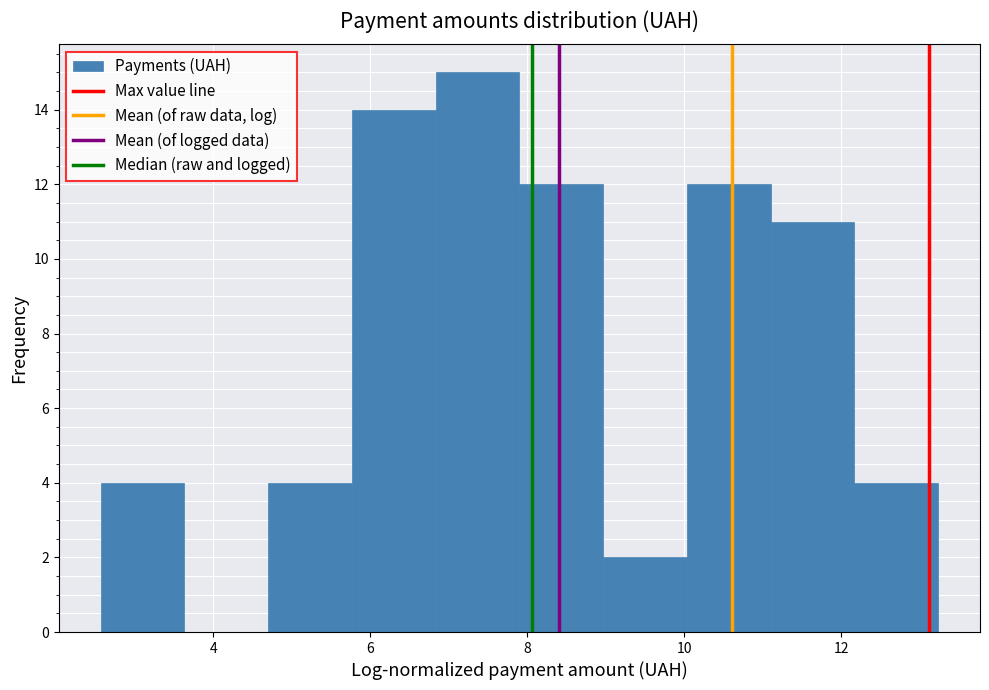

Reading left to right, list every bar in this chart as the range it spans on the x-axis followed by its height. Neither the bar edges nor the heights are printed on the chart, so give them approximately, as read against the axes.

2.6 to 3.6: 4
3.6 to 4.6: 0
4.6 to 5.8: 4
5.8 to 6.8: 14
6.8 to 7.8: 15
7.8 to 9.0: 12
9.0 to 10.0: 2
10.0 to 11.0: 12
11.0 to 12.2: 11
12.2 to 13.2: 4